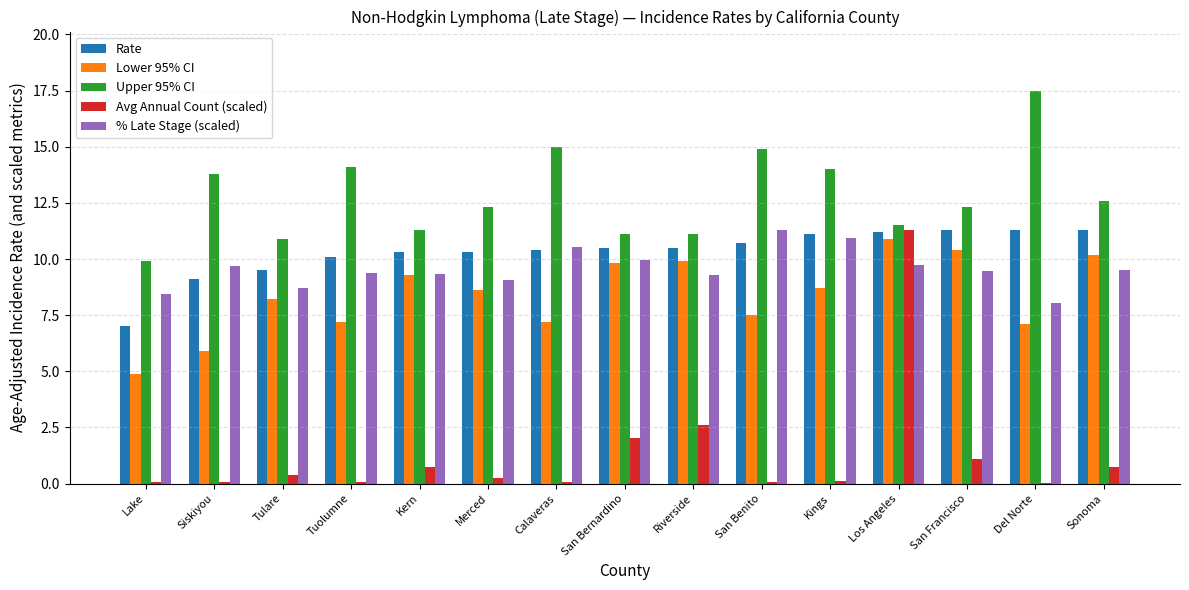

The value of Avg Annual Count (scaled) at Riverside is 2.6. True or false?

True